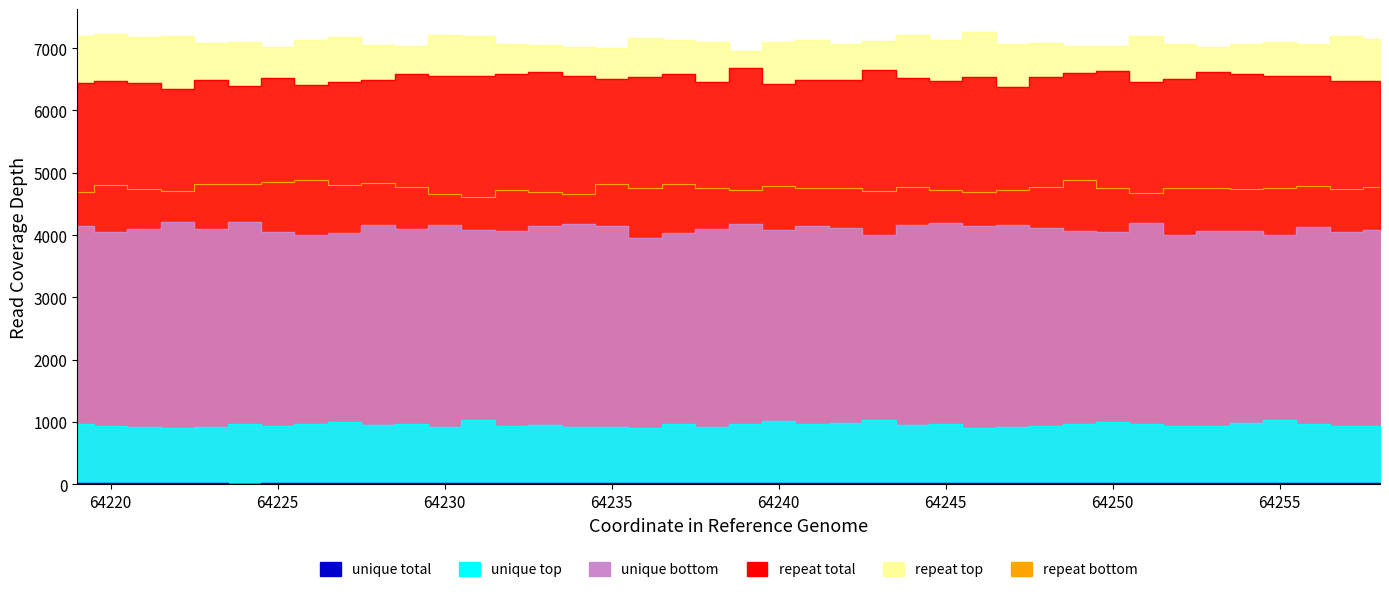

What is the average value of the repeat total series?

6517